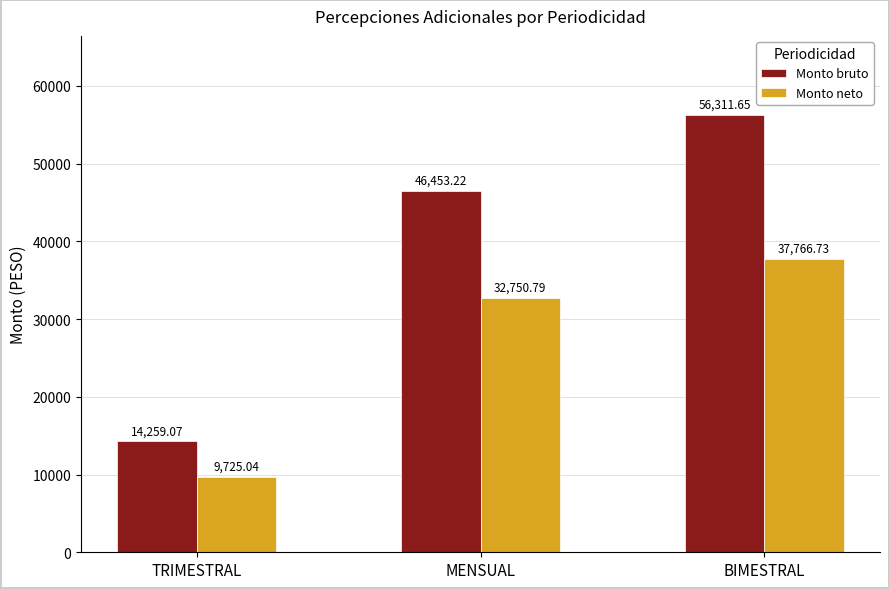

What is the value of the Monto neto bar at the 2nd from the left?

32750.8